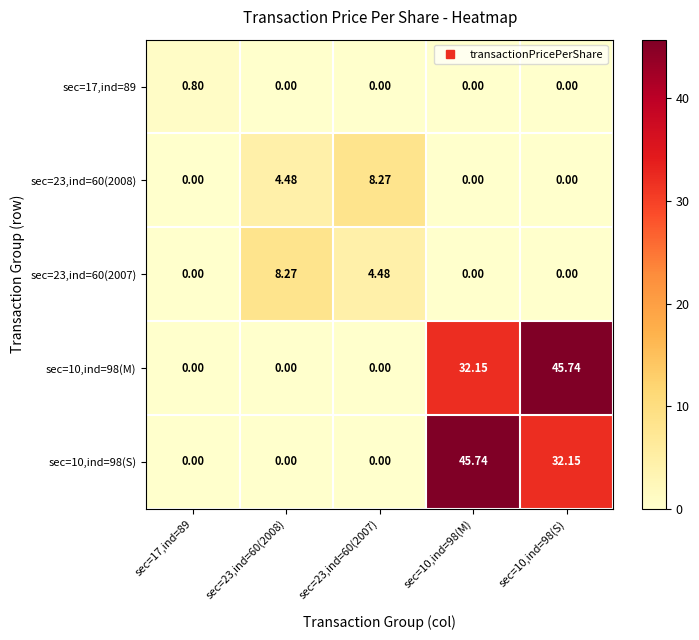

Is the value of sec=10,ind=98(M) at sec=10,ind=98(S) greater than the value of sec=10,ind=98(S) at sec=23,ind=60(2007)?

Yes